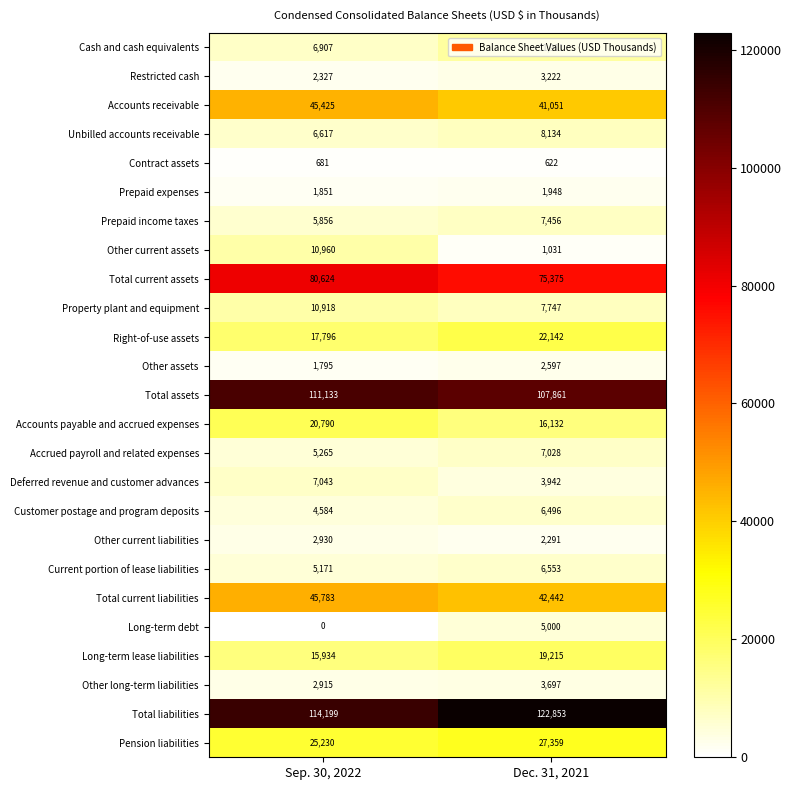

What is the difference between the maximum and minimum values in the Restricted cash series?

895